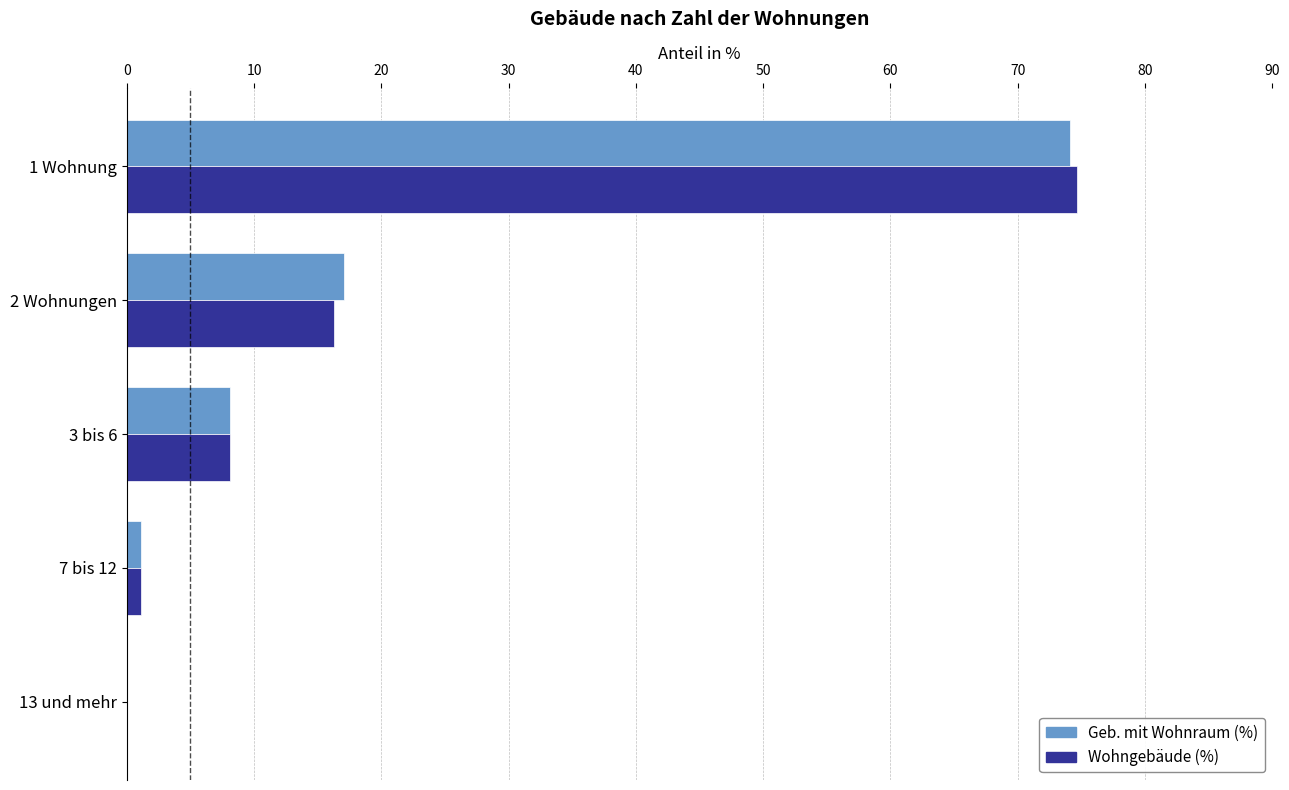

The Wohngebäude (%) series shows 6.2 at 2 Wohnungen. True or false?

False